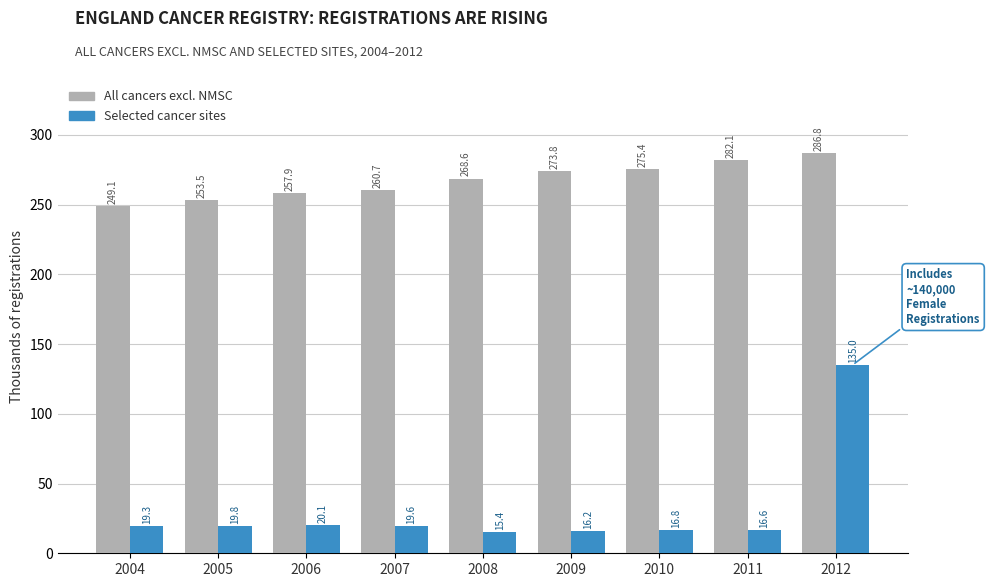

At which category is the sum across all series the highest?

2012